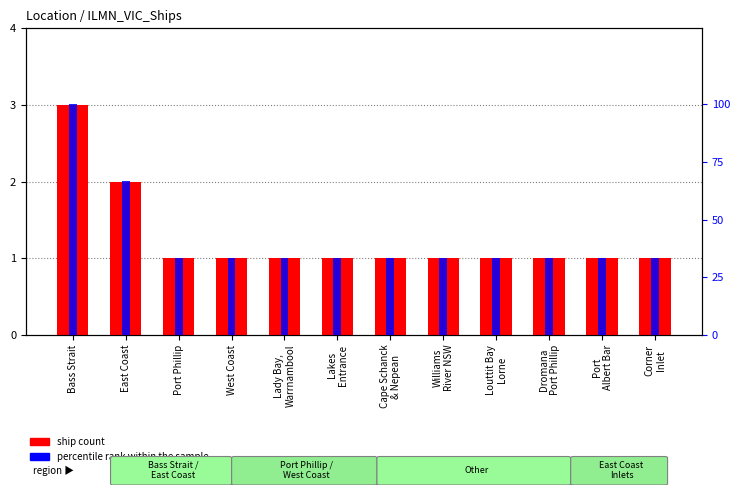

Rank the categories by percentile rank within the sample value from highest to lowest.

Bass Strait, East Coast, Port Phillip, West Coast, Lady Bay,
Warrnambool, Lakes
Entrance, Cape Schanck
& Nepean, Williams
River NSW, Louttit Bay
Lorne, Dromana
Port Phillip, Port
Albert Bar, Corner
Inlet